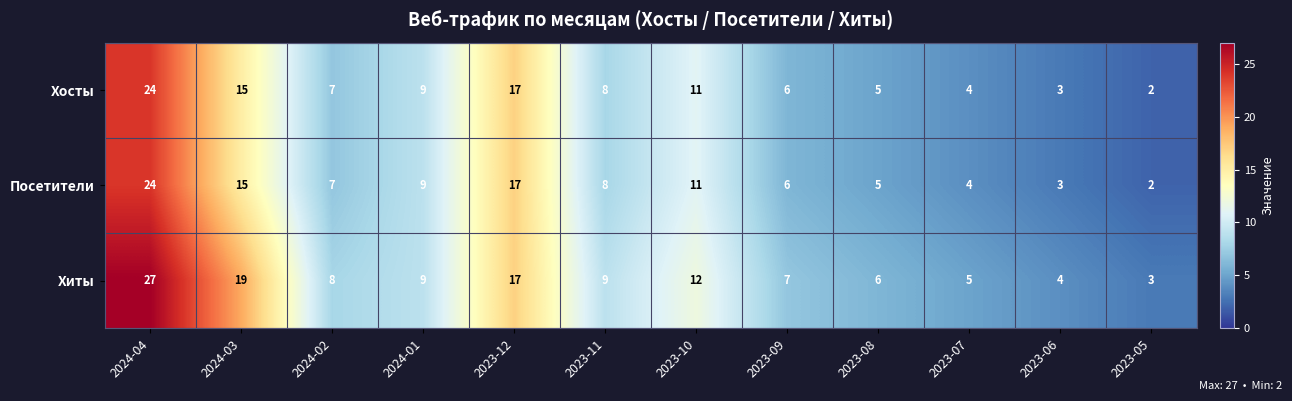

Read the Хиты value at 2023-05, to the nearest 5.

5